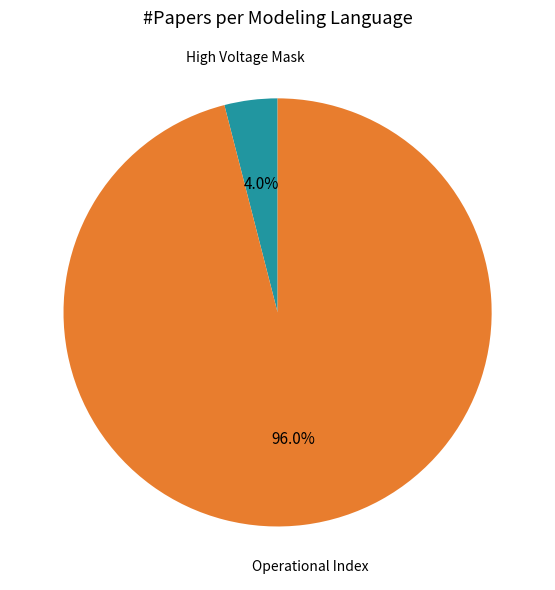

How many slices are in this pie chart?

2